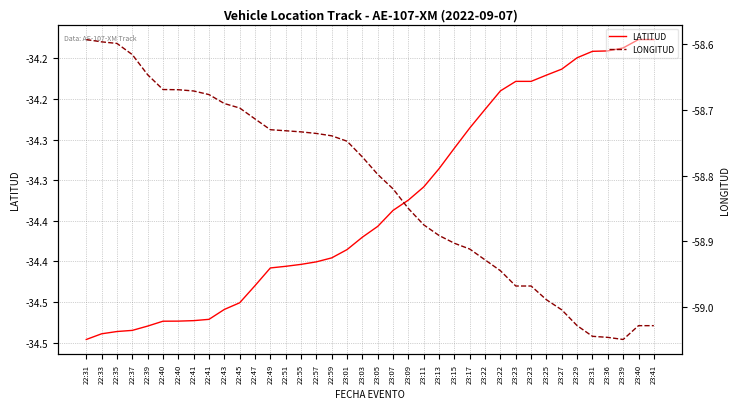

The value of LATITUD at 23:03 is -48.7. True or false?

False